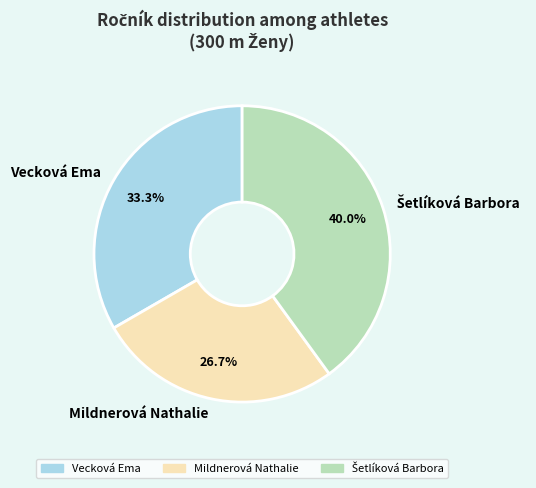

Which has a higher value, Vecková Ema or Mildnerová Nathalie?

Vecková Ema